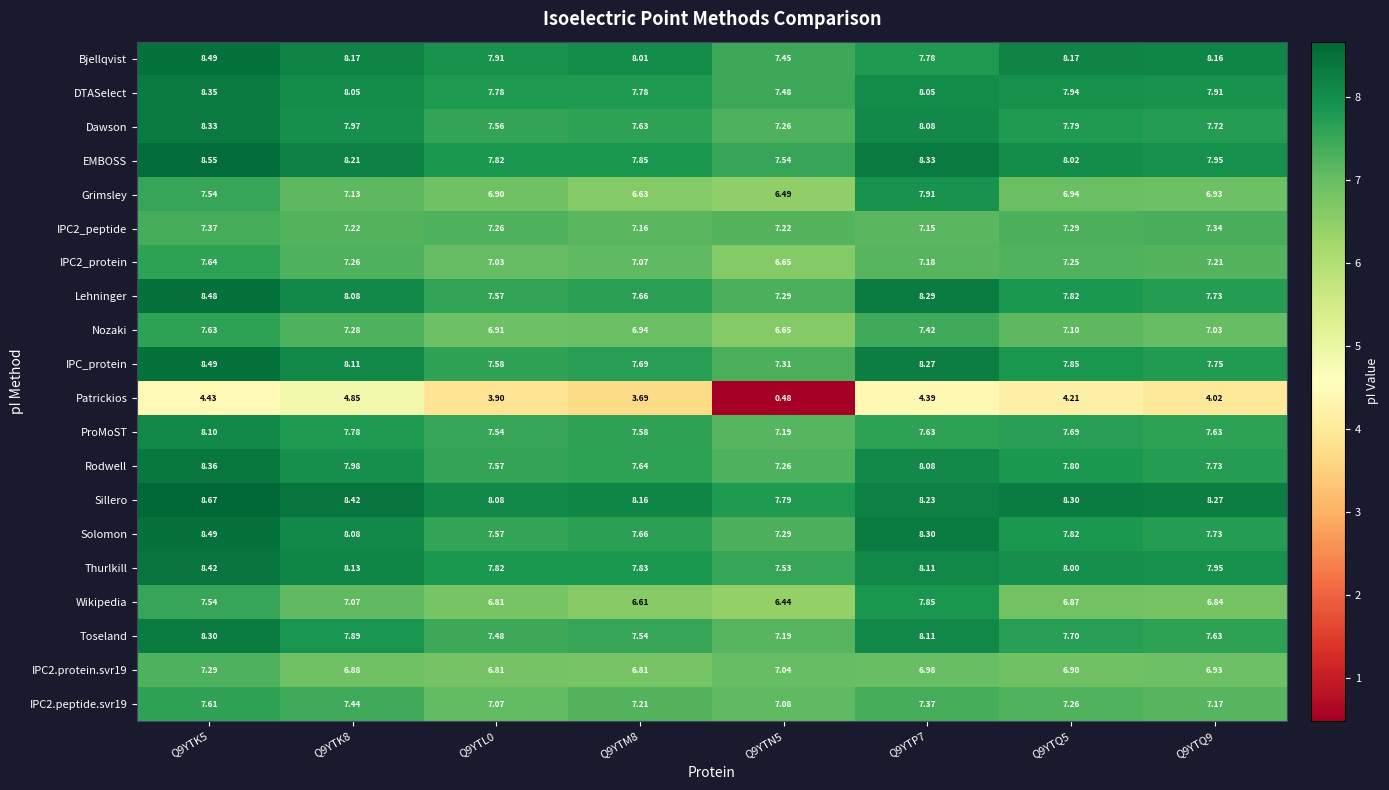

Is the value of Rodwell at Q9YTK8 greater than the value of Thurlkill at Q9YTQ5?

No